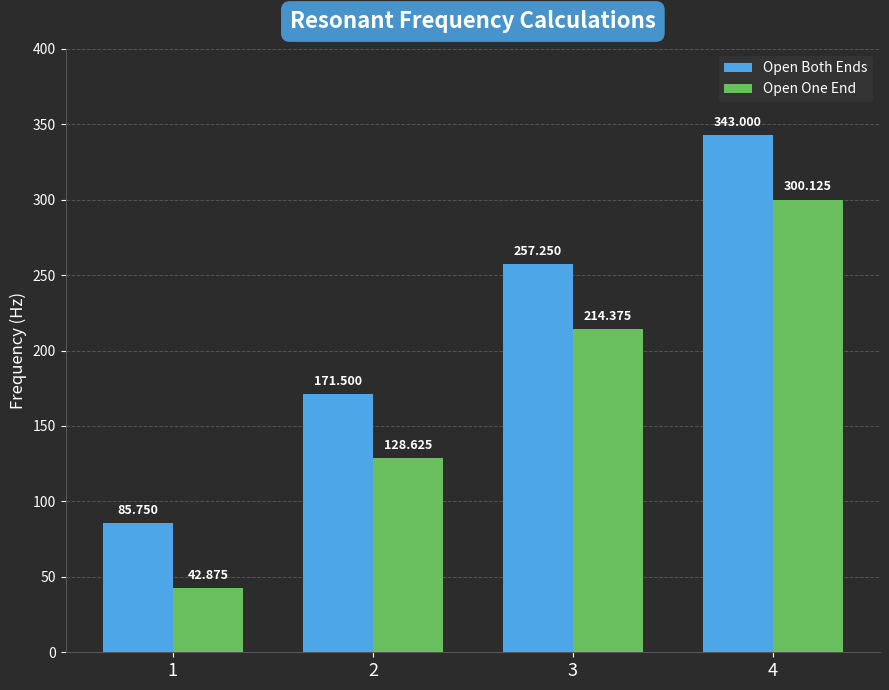

What is the difference between the maximum and second lowest values in the Open Both Ends series?

171.5